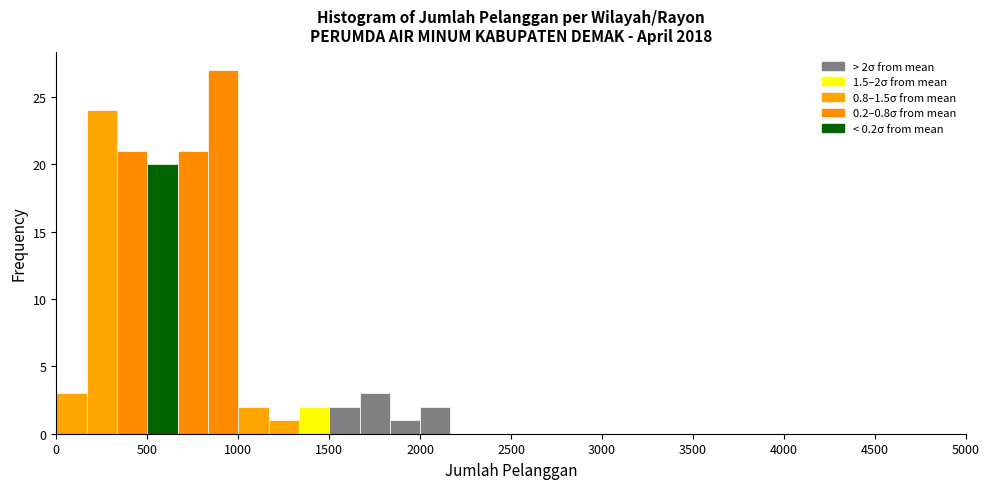

Around what value on the x-axis is the tallest bar? Give the approximate position of its centre, as read against the axis.

900